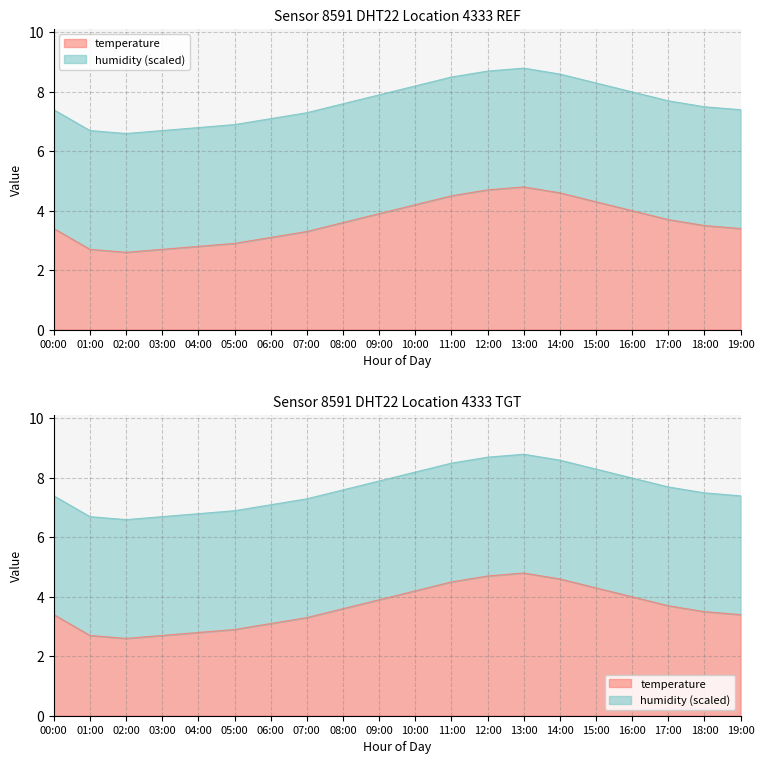

What is the value of the 15th point from the left?

4.6